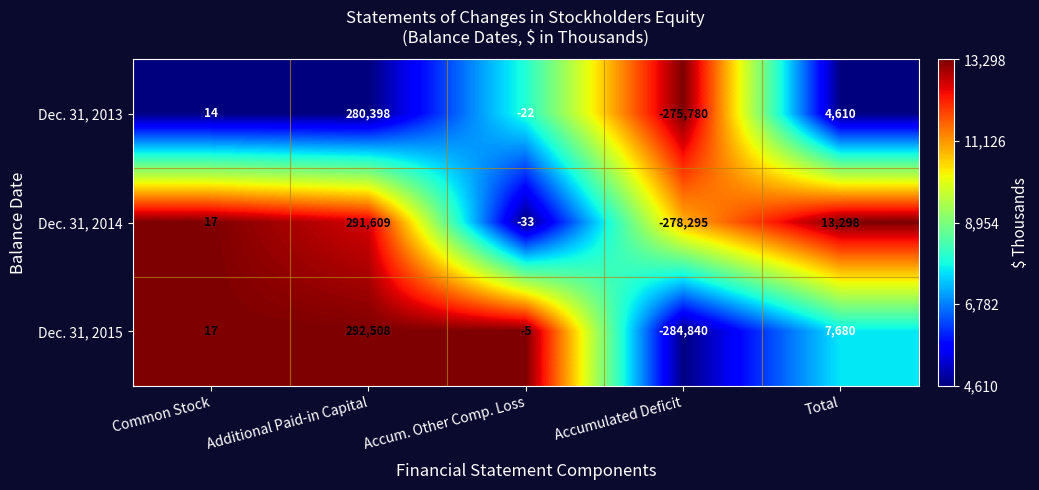

Which category has the highest value in the Dec. 31, 2014 series?

Additional Paid-in Capital